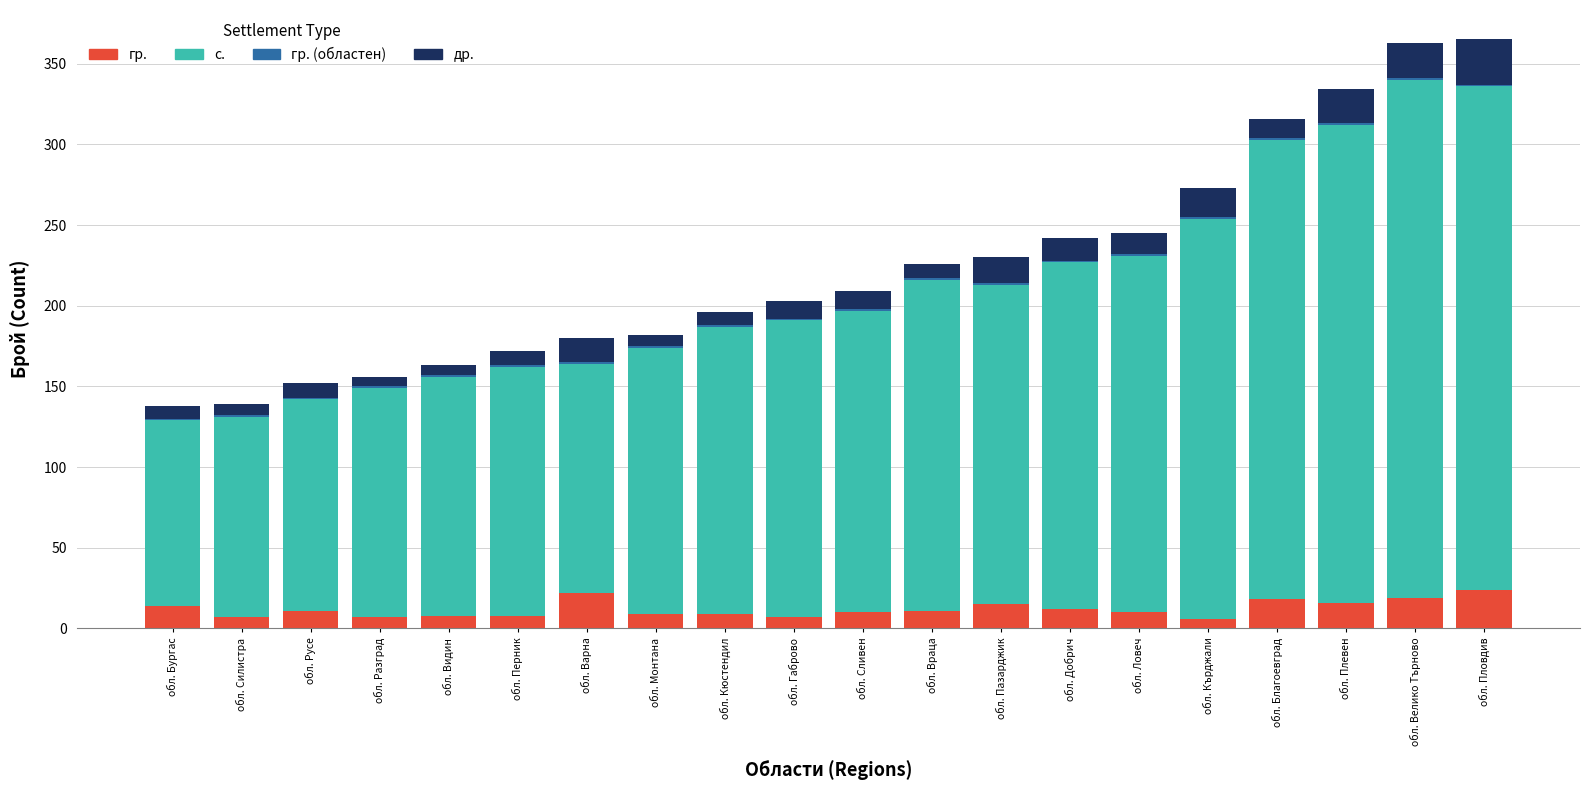

How many data points does each series have?

20